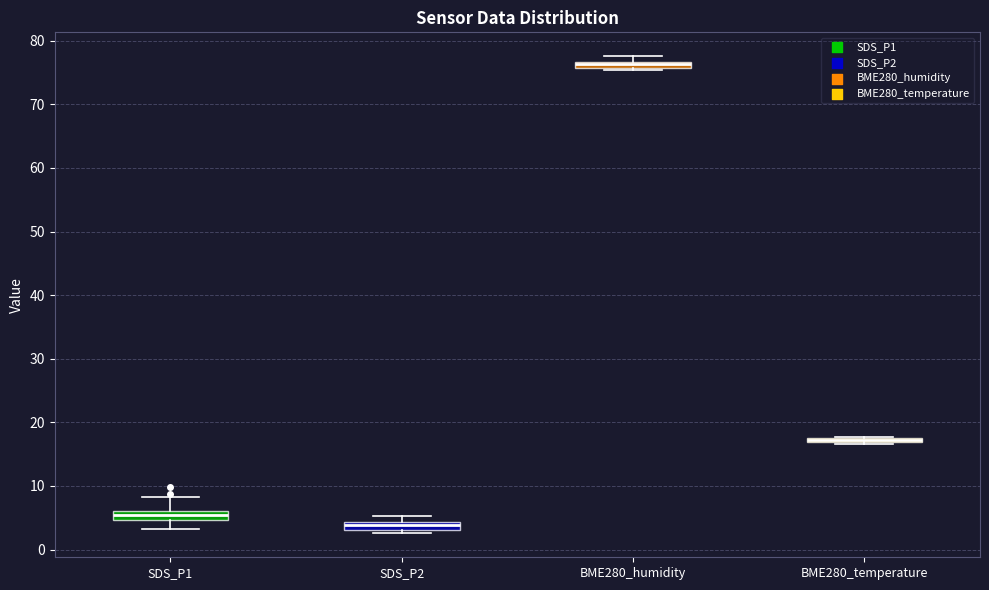

Where is the upper edge of the box for SDS_P2 on the y-axis? The values are not printed on the chart, so give them approximately, as read against the axis.

4